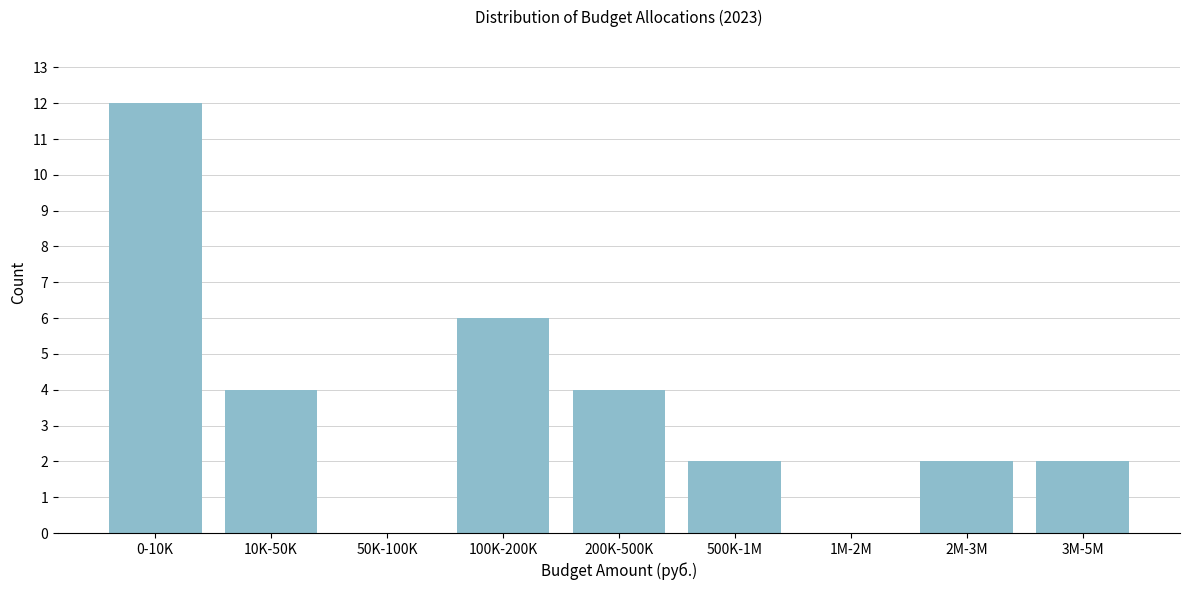

Reading left to right, extract all data points from this chart.

0-10K=12	10K-50K=4	50K-100K=0	100K-200K=6	200K-500K=4	500K-1M=2	1M-2M=0	2M-3M=2	3M-5M=2